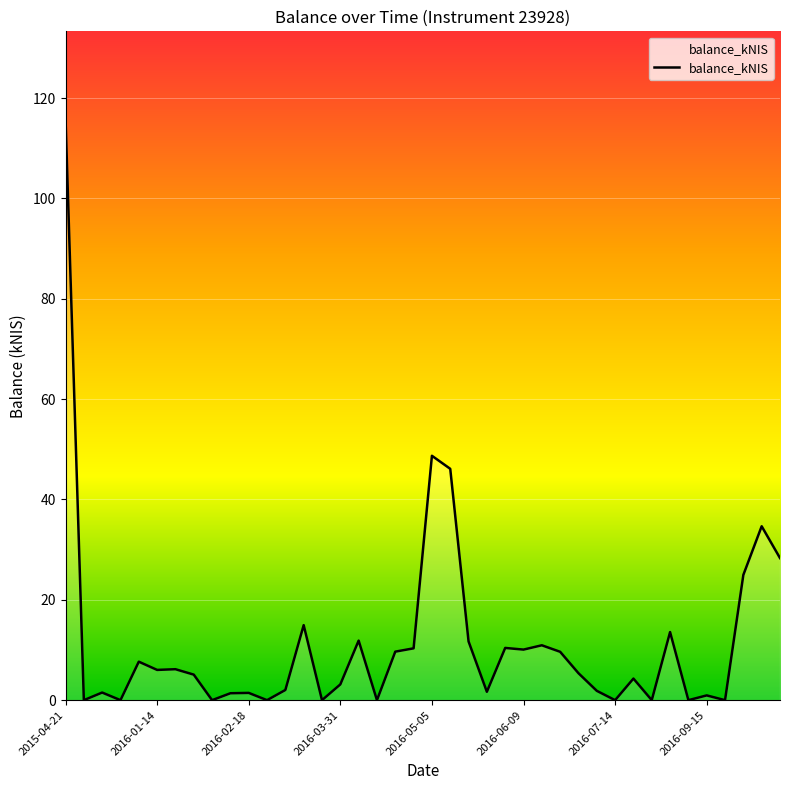

What is the maximum value shown in the chart?

115.9